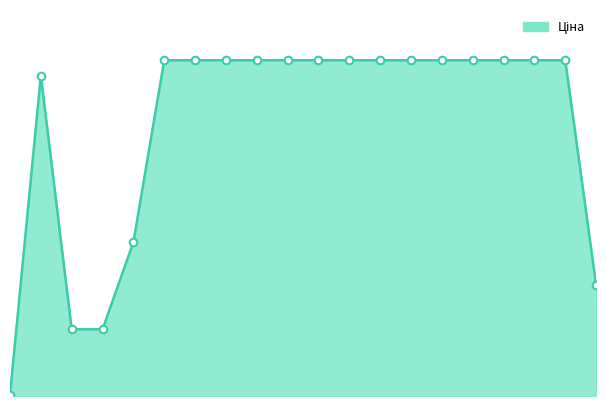

Is this an area chart (filled region under the line)?

Yes